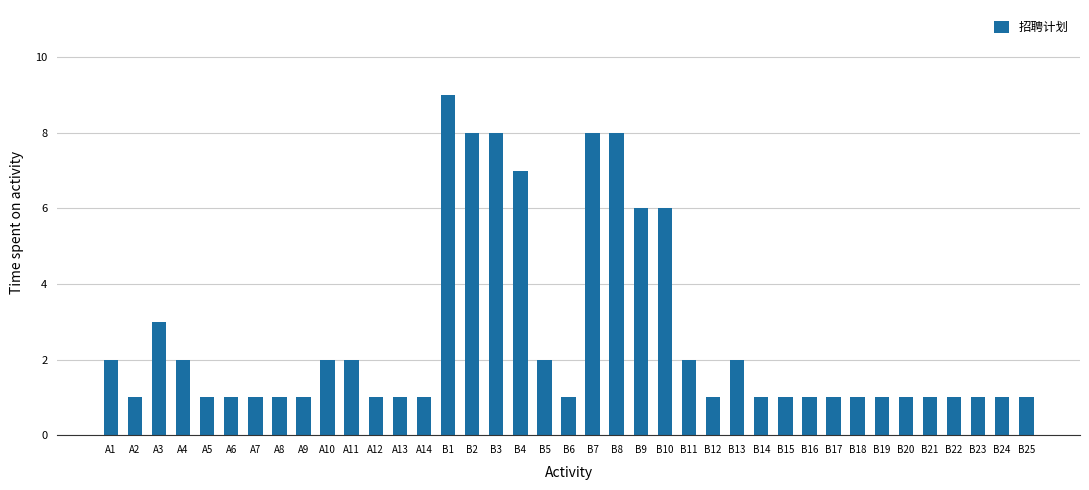

What is the approximate value at A2?

1